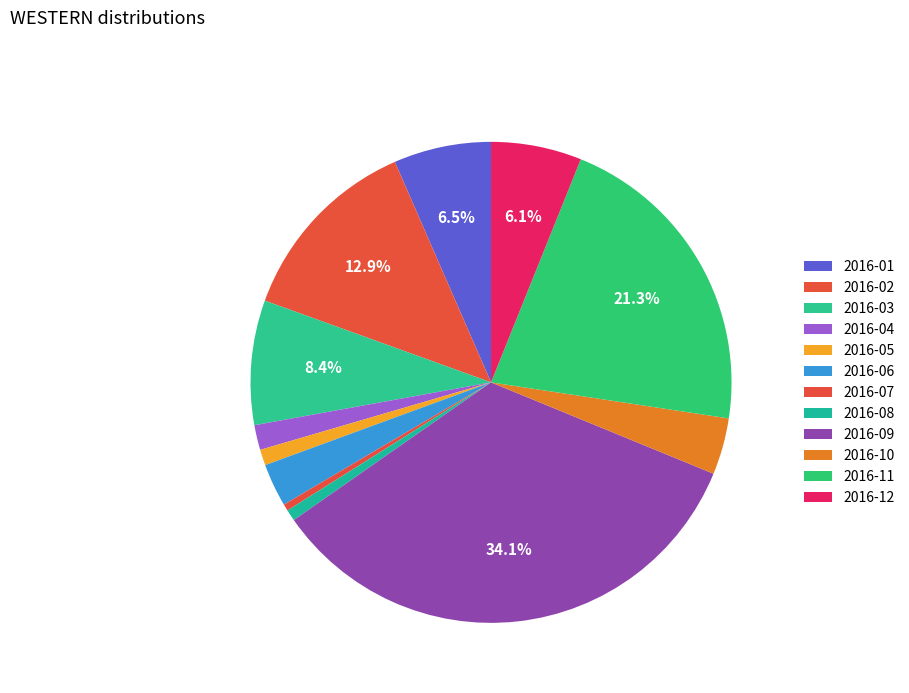

To the nearest percent, what is the difference between the largest and smallest slice percentages?

34%